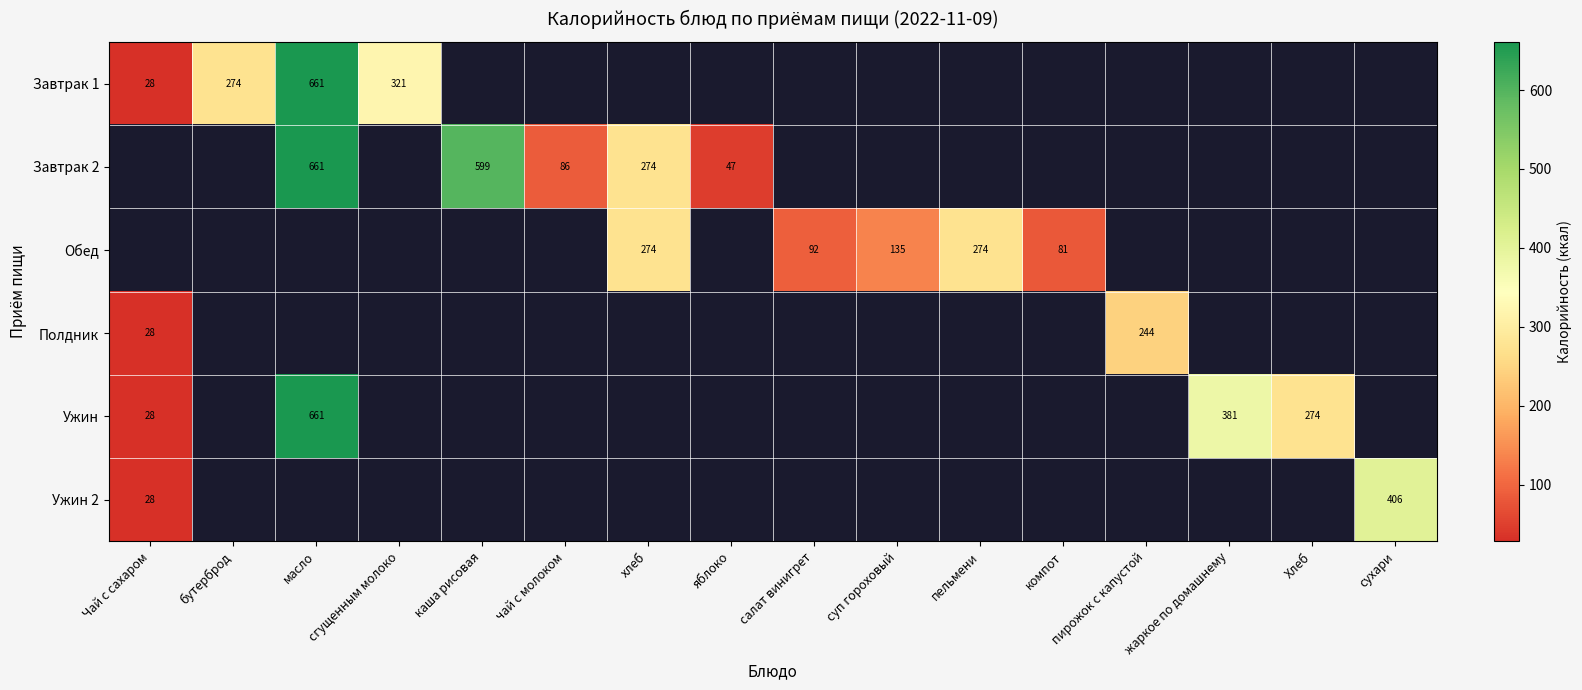

Which series has the widest spread of values?

Завтрак 1